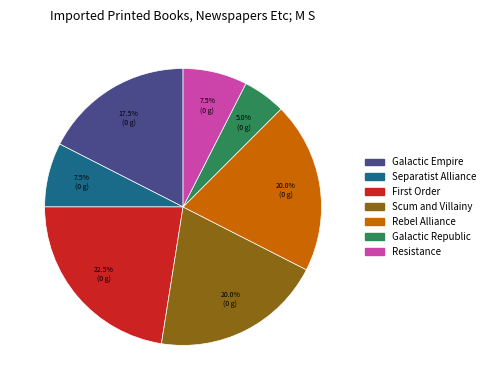

Count the number of slices in the pie.

7